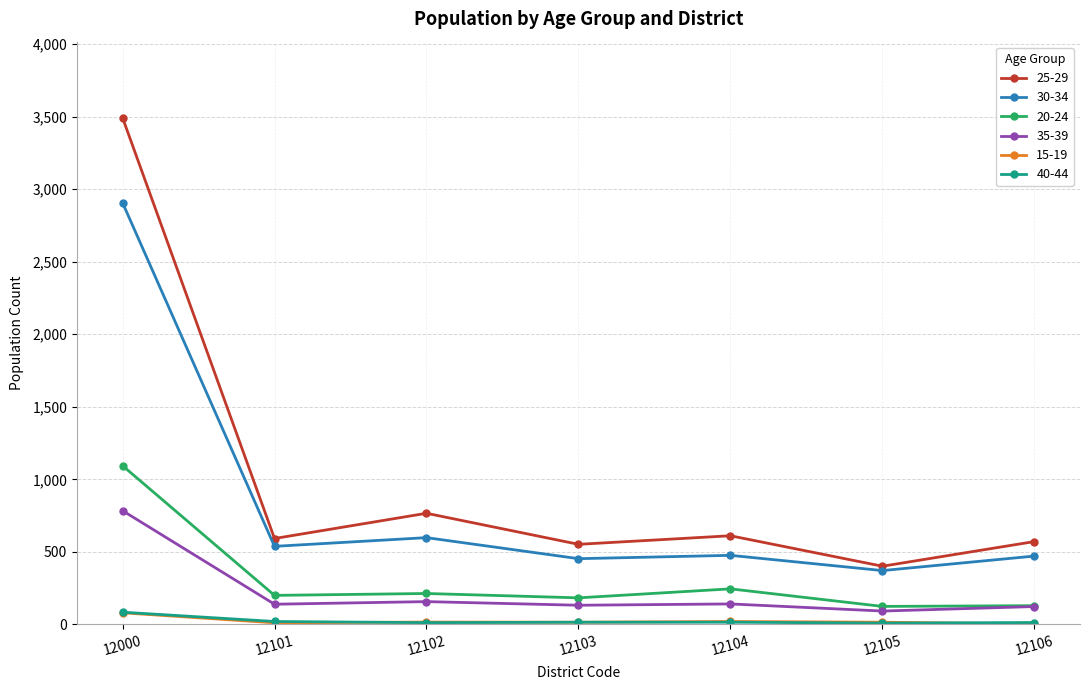

Which label corresponds to the largest value in the chart?

12000